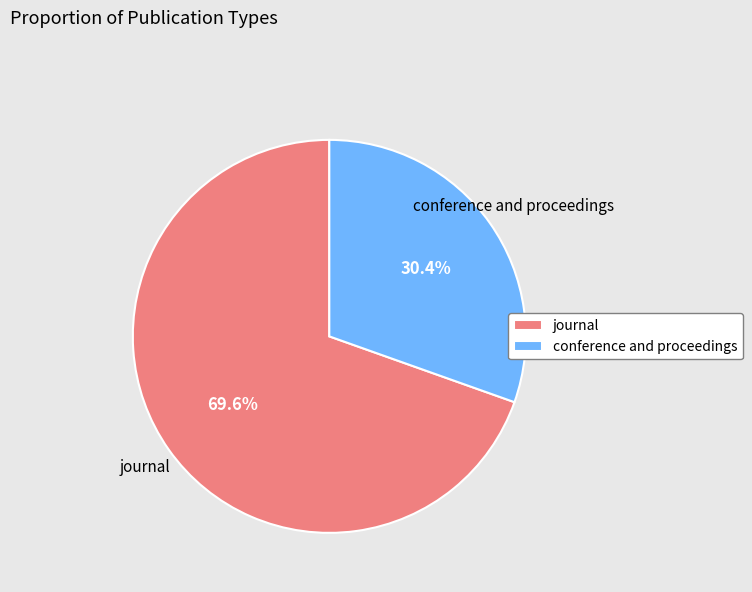

True or false: conference and proceedings accounts for 40% of the total.

False